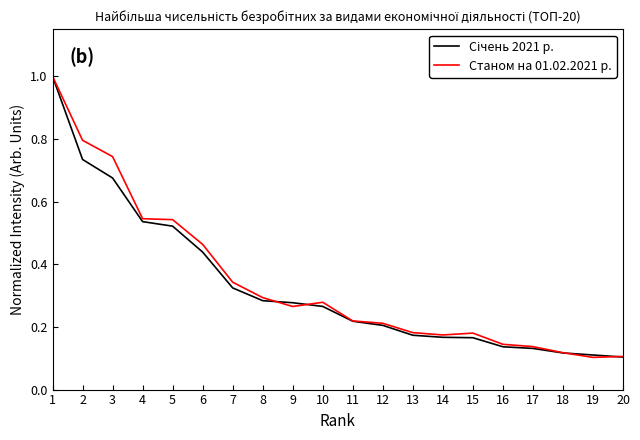

Is it true that Станом на 01.02.2021 р. equals 0.1 at 14?

False